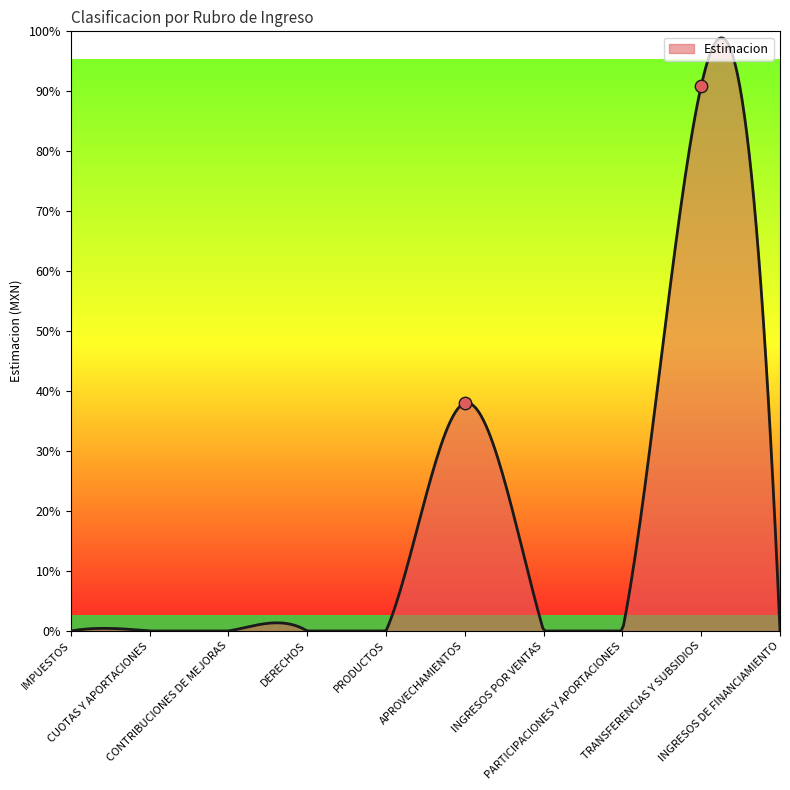

Which has a higher value, CUOTAS Y APORTACIONES or DERECHOS?

CUOTAS Y APORTACIONES